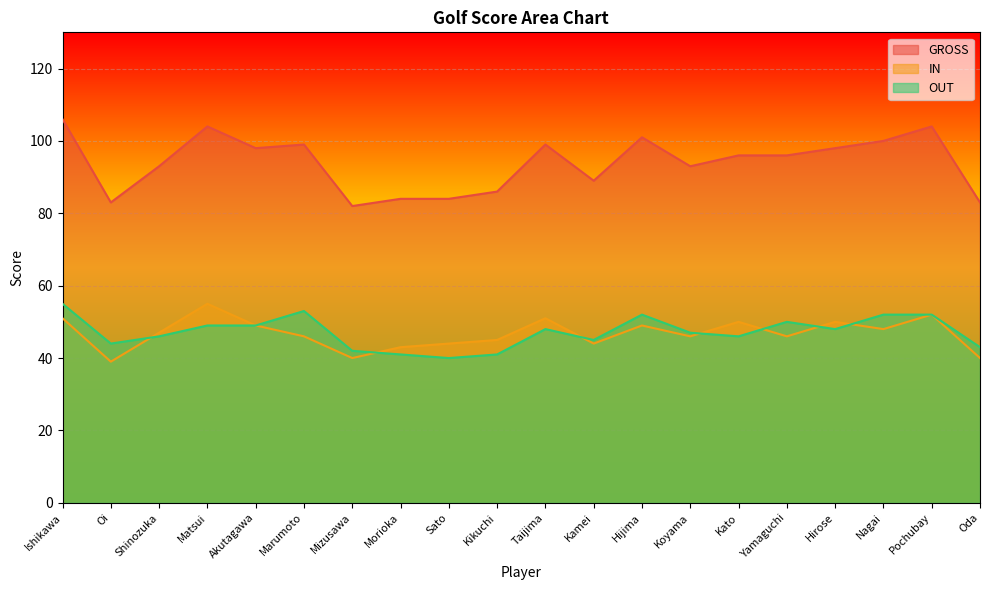

After their last crossing, which series has the higher values: IN or OUT?

OUT